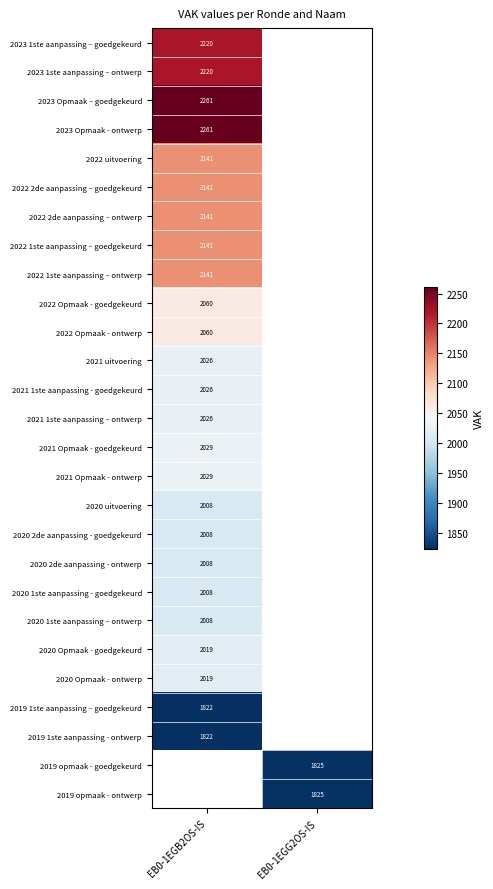

The 2023 1ste aanpassing – goedgekeurd series shows 3038 at EB0-1EGB2OS-IS. True or false?

False